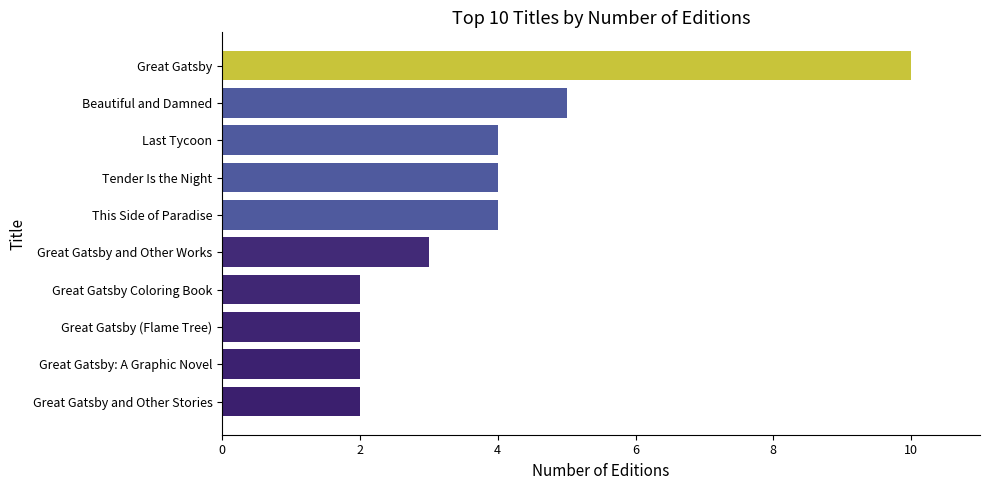

The value at Great Gatsby and Other Stories is 3. True or false?

False